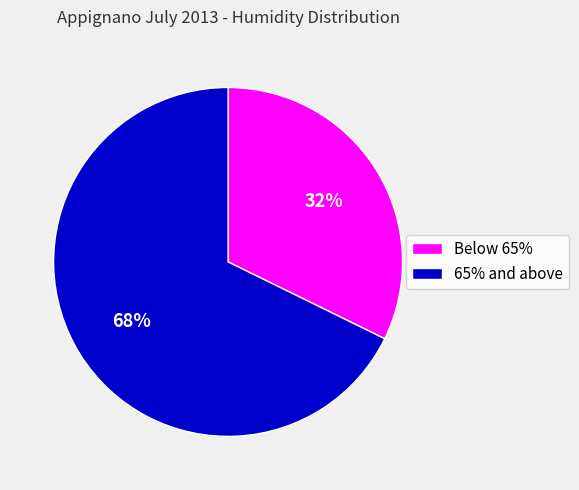

Is there a majority slice in this chart?

Yes